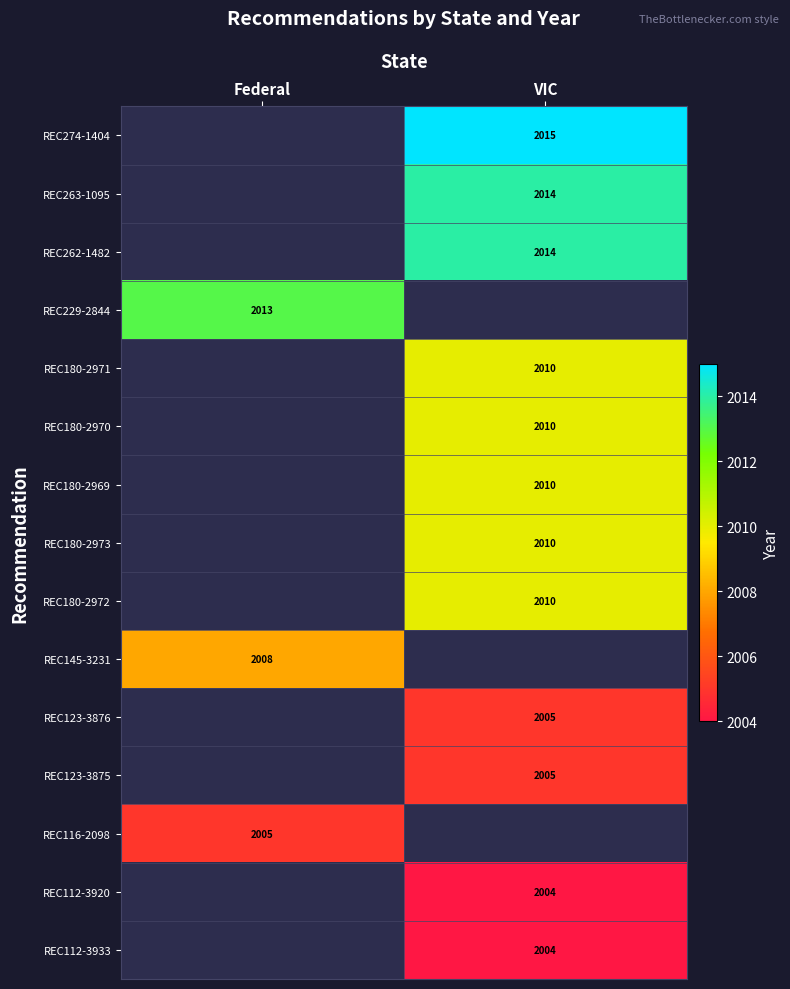

Is it true that REC123-3875 equals 3602.4 at VIC?

False